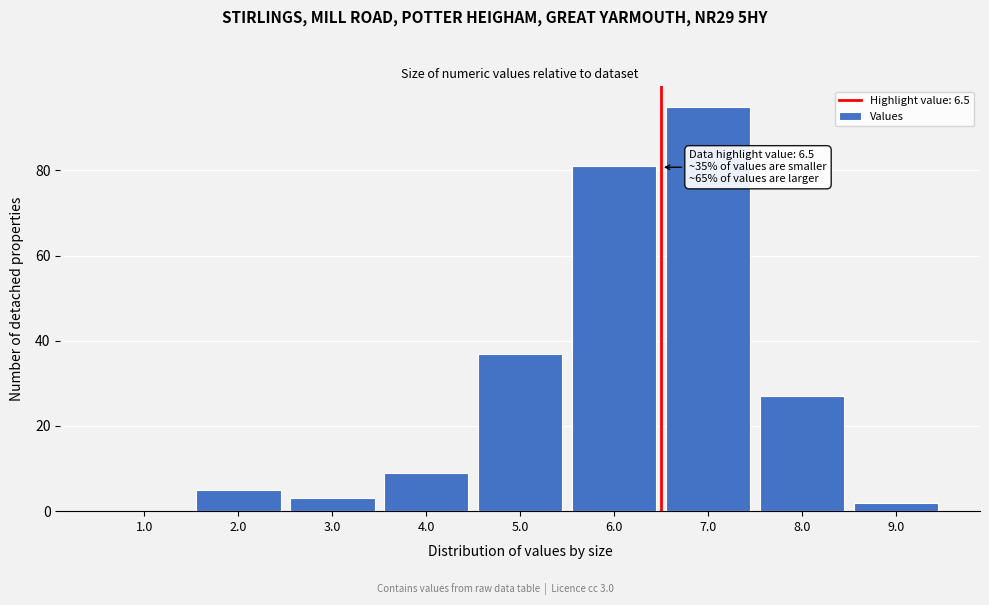

Which range on the x-axis has the tallest bar?

6.5 to 7.5